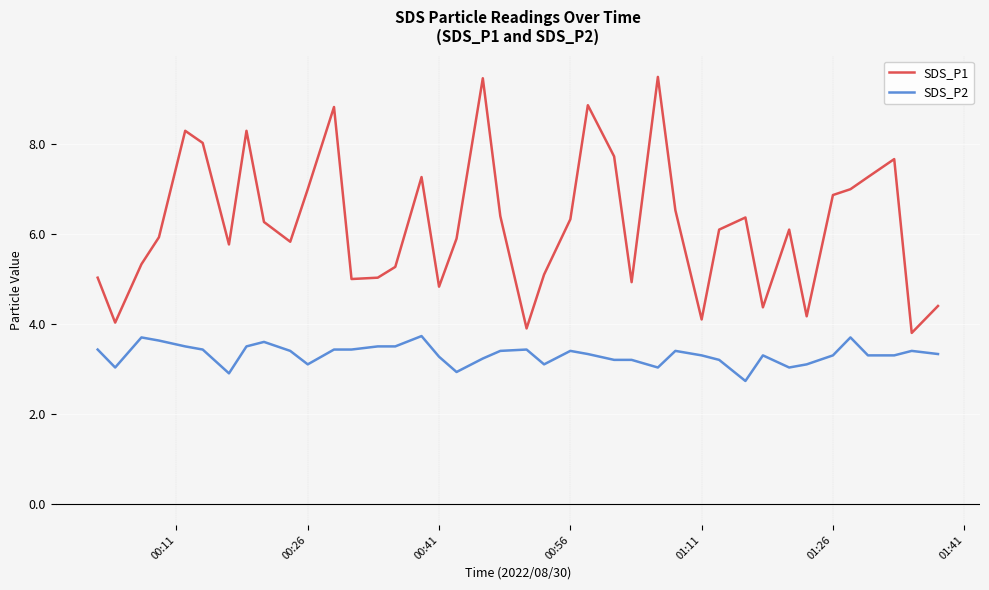

What is the smallest value displayed?

2.7